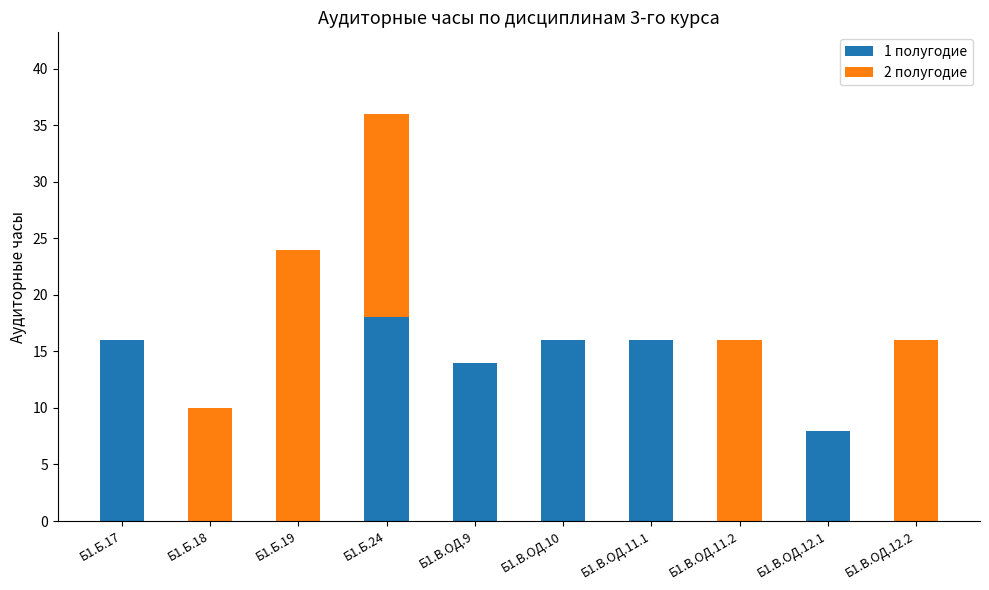

What is the highest value of the 1 полугодие series?

18